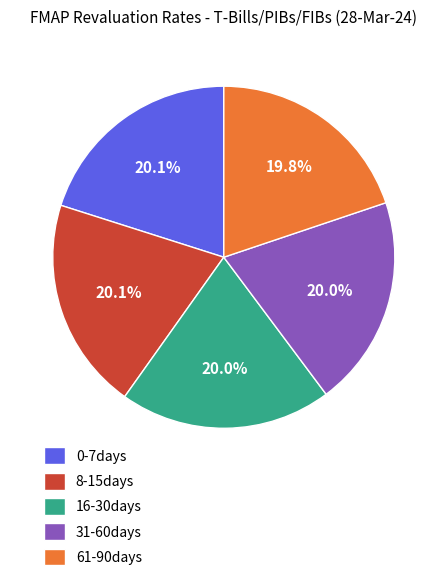

What is the ratio of the value at 61-90days to the value at 0-7days?

1.0